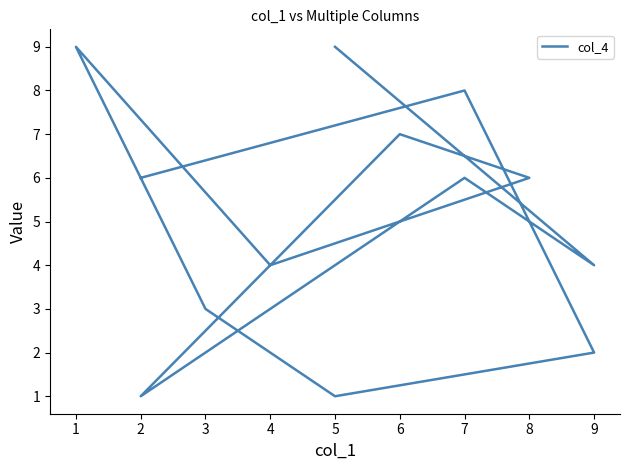

Reading right to left, transcribe all the data shown in this chart.

12=6	11=8	10=2	9=1	8=3	7=9	6=4	5=6	4=7	3=1	2=6	1=4	0=9